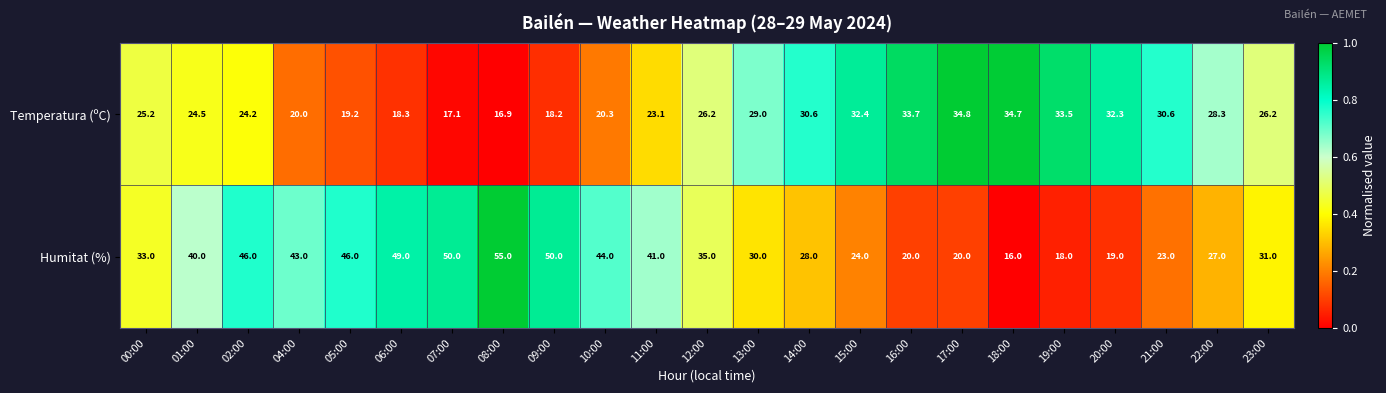

At 18:00, list the series in order from largest to smallest.

Temperatura (ºC), Humitat (%)